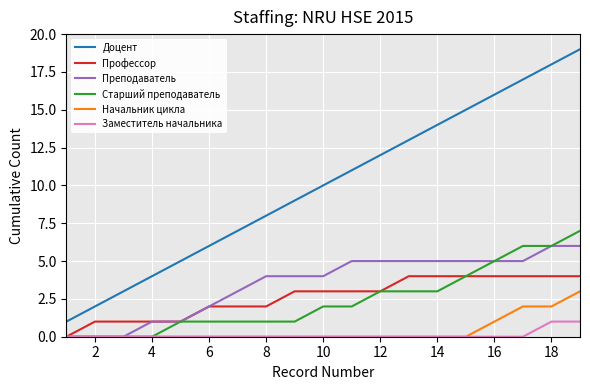

Which series has the widest spread of values?

Доцент